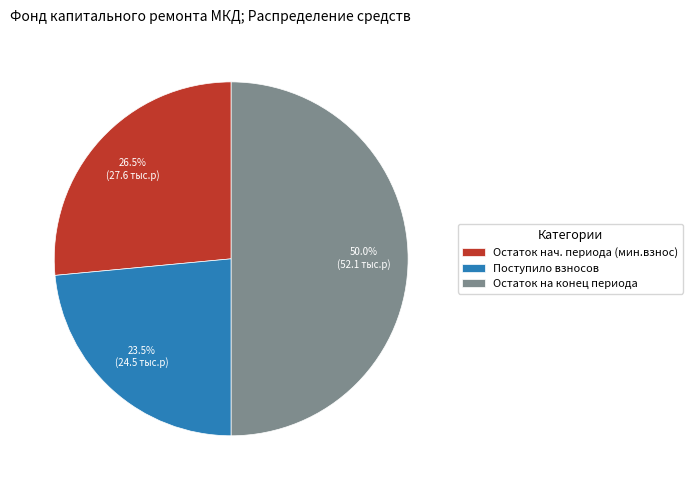

Which category has the smallest portion of the pie?

Поступило взносов